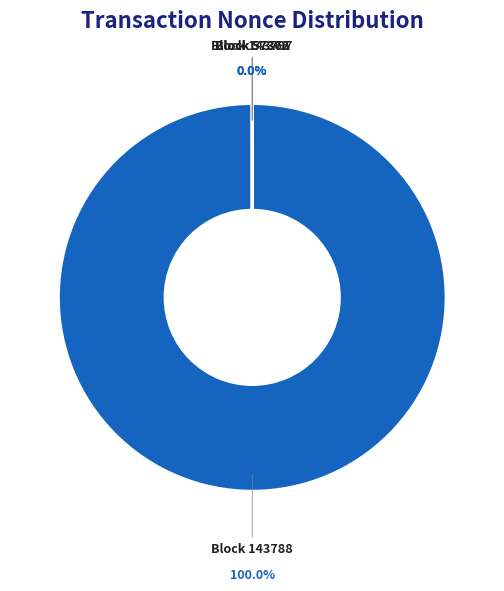

What is the change in value from 143797 to 57372?

-1